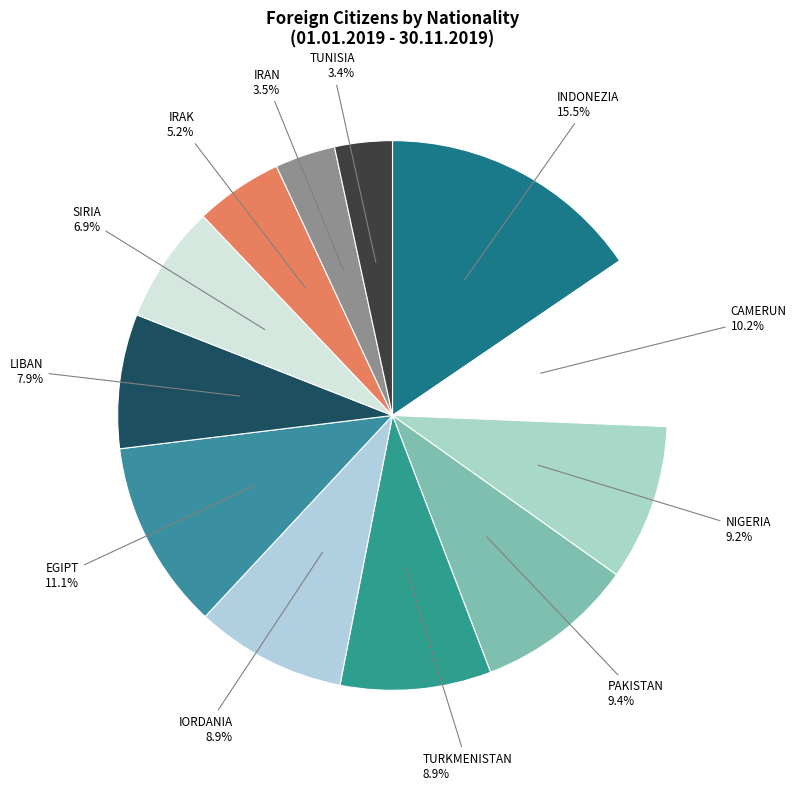

To the nearest percent, what is the difference between the largest and smallest slice percentages?

12%